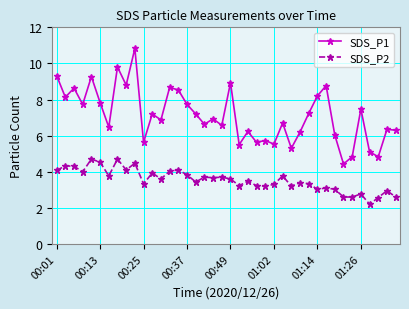

What are all the series names shown in the legend?

SDS_P1, SDS_P2